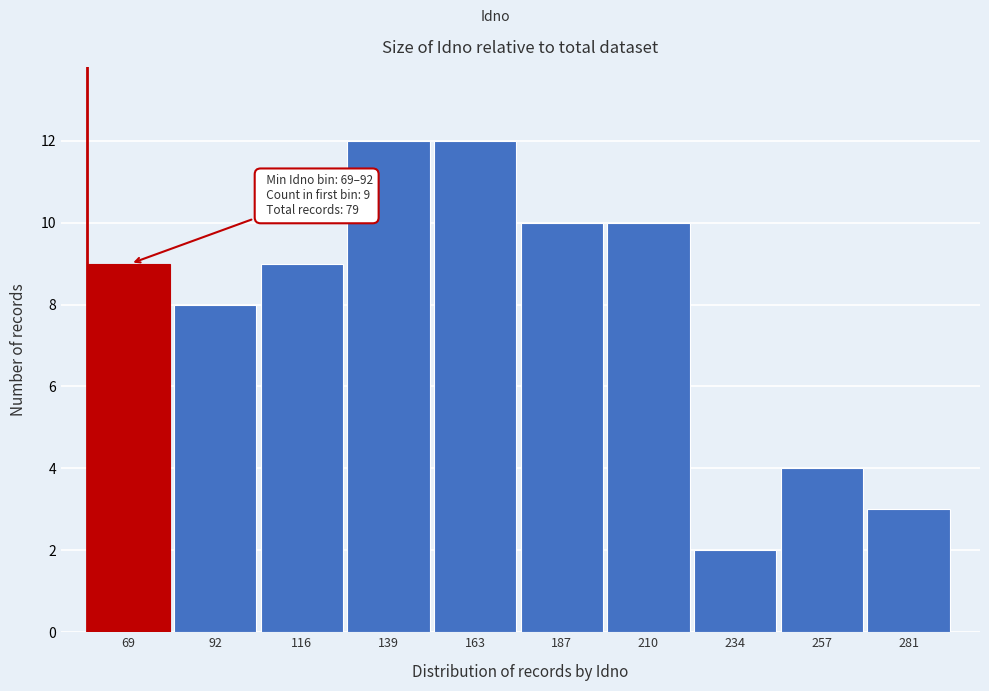

Reading left to right, list all the values displayed in this chart.

9	8	9	12	12	10	10	2	4	3